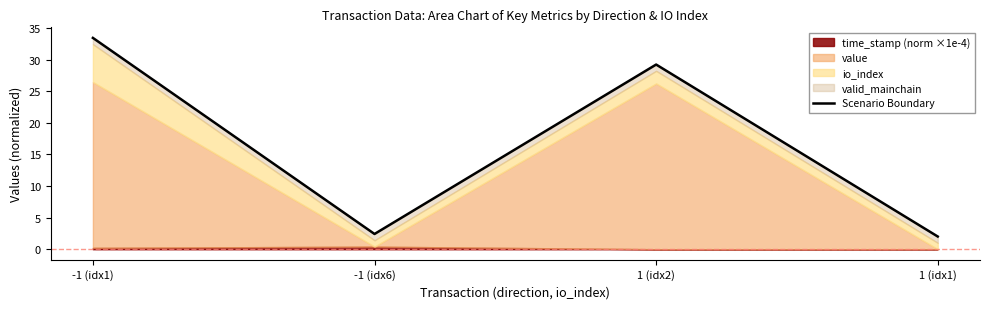

Where is the first local maximum?

1 (idx2)